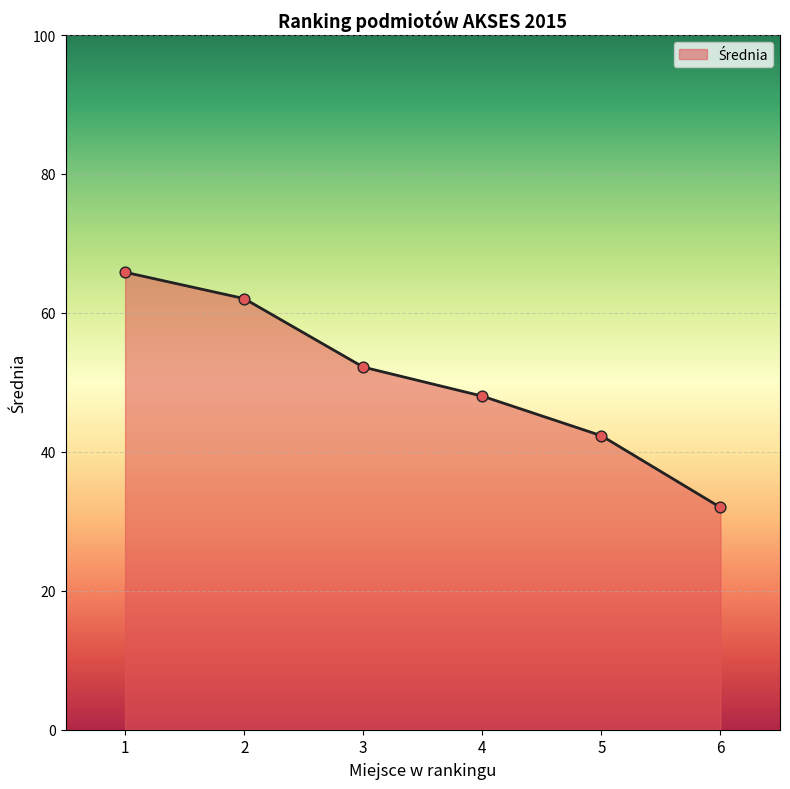

Which has a higher value, 6 or 5?

5